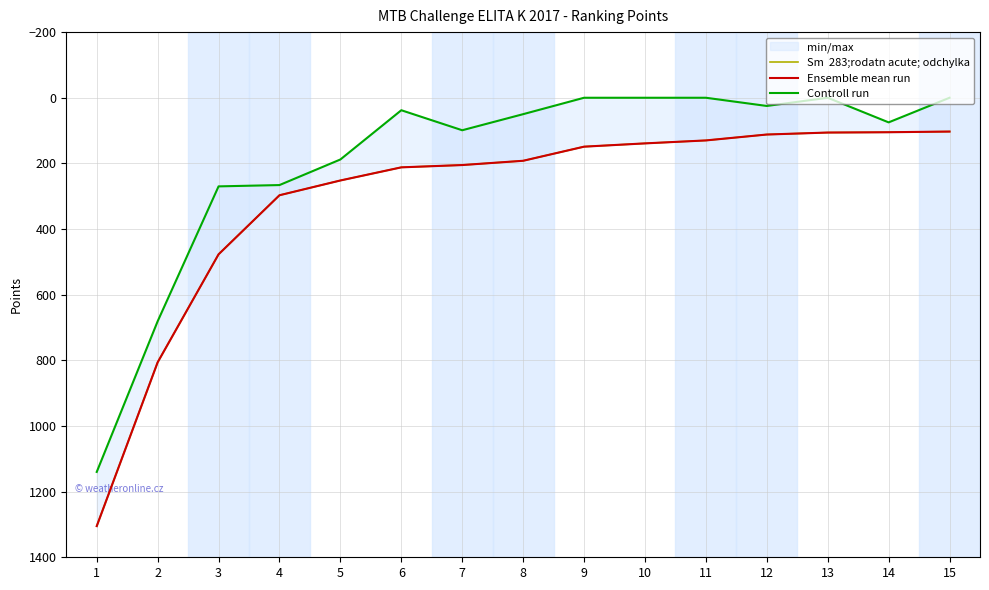

List the labels in order of Ensemble mean run value, largest first.

1, 2, 3, 4, 5, 6, 7, 8, 9, 10, 11, 12, 13, 14, 15